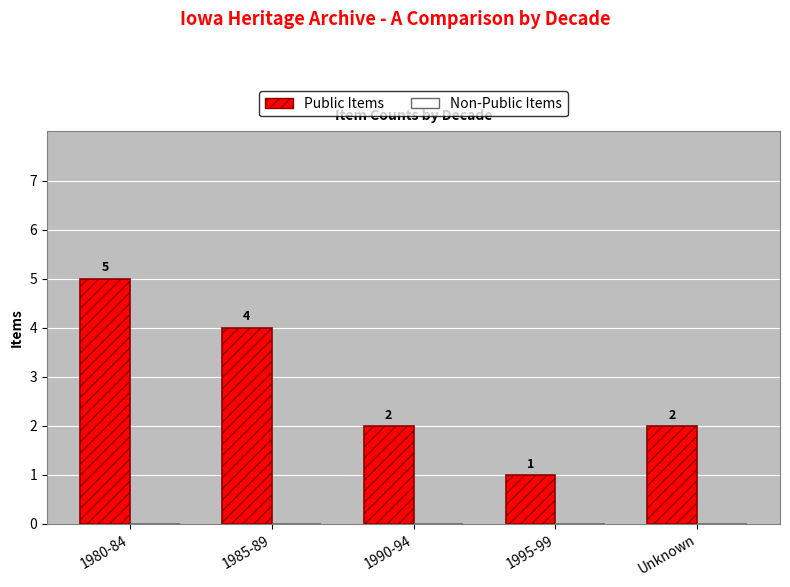

Which category has the lowest value across all series?

1995-99